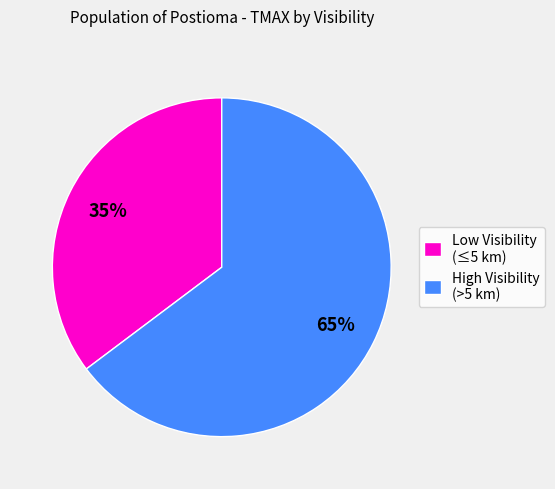

Combined, do High Visibility (>5 km) and Low Visibility (≤5 km) account for over 50%?

Yes